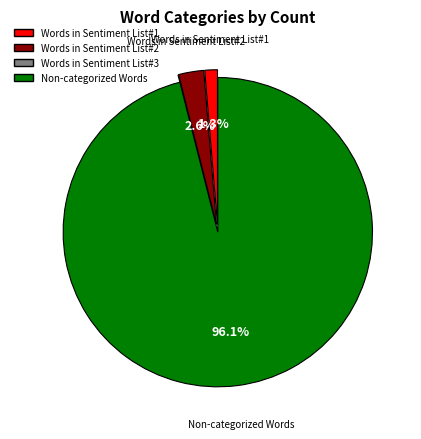

To the nearest percent, what is the difference between the largest and smallest slice percentages?

96%